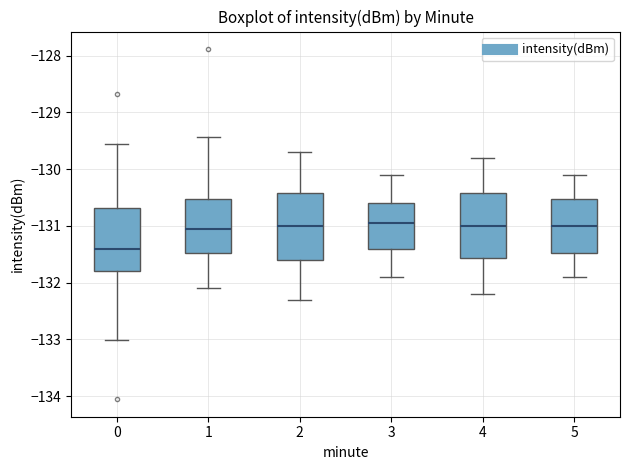

Where is the upper edge of the box at x = 5 on the y-axis? The values are not printed on the chart, so give them approximately, as read against the axis.

-130.5